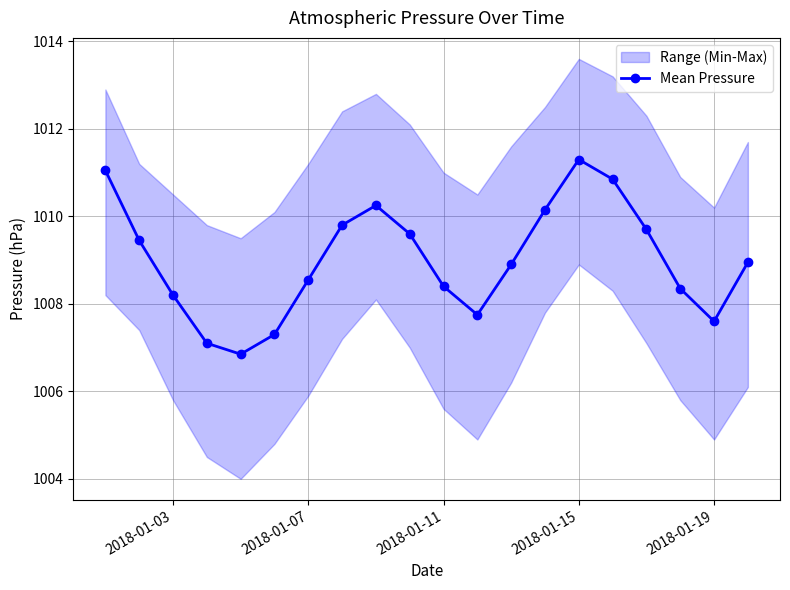

True or false: Mean Pressure has a value of 1008.2 at 2018-01-03.

True